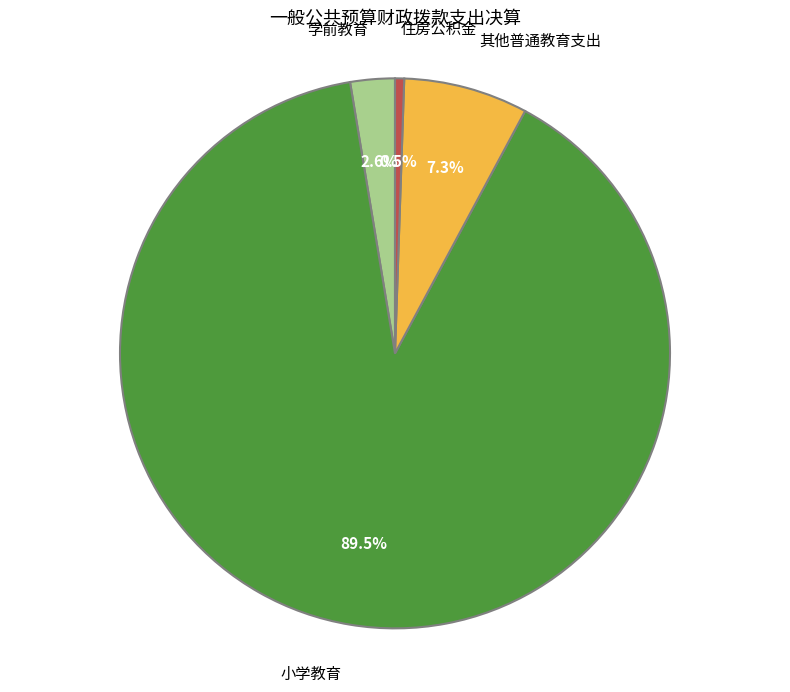

Rank the categories by value from highest to lowest.

小学教育, 其他普通教育支出, 学前教育, 住房公积金